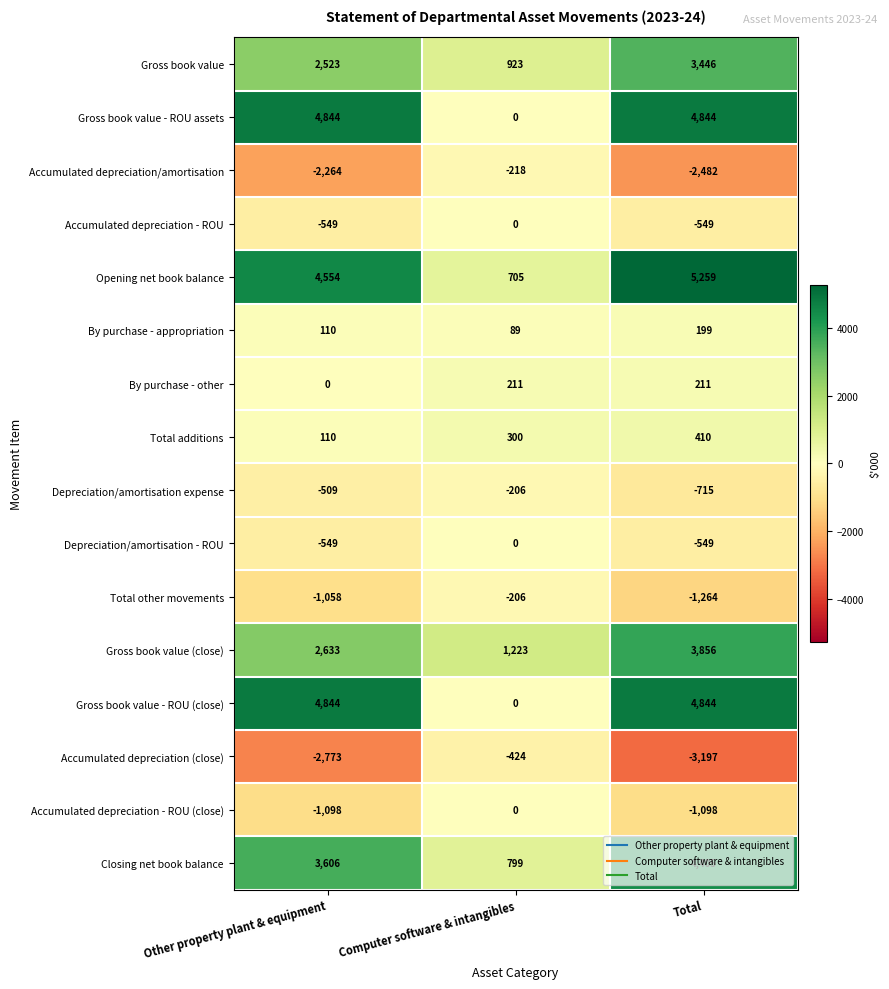

Where is By purchase - appropriation nearest to the value 144?

Other property plant & equipment